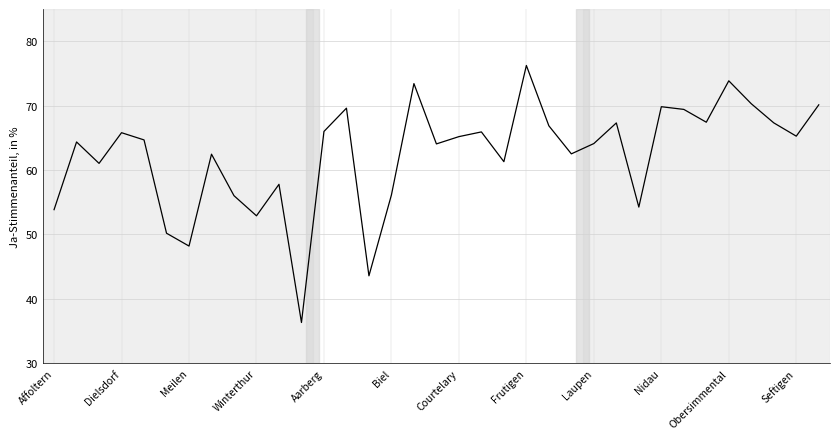

What is the difference between the maximum and minimum values?

39.9